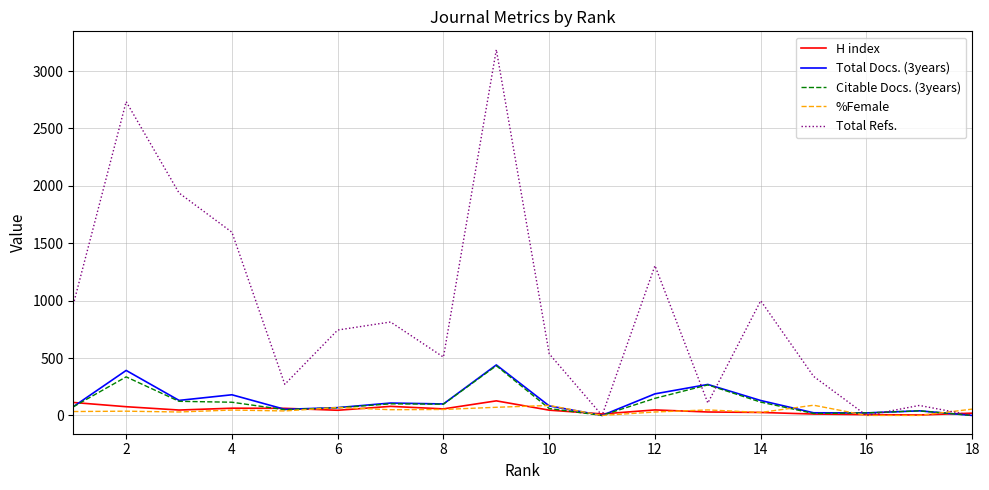

Which series has the largest range (max minus min)?

Total Refs.